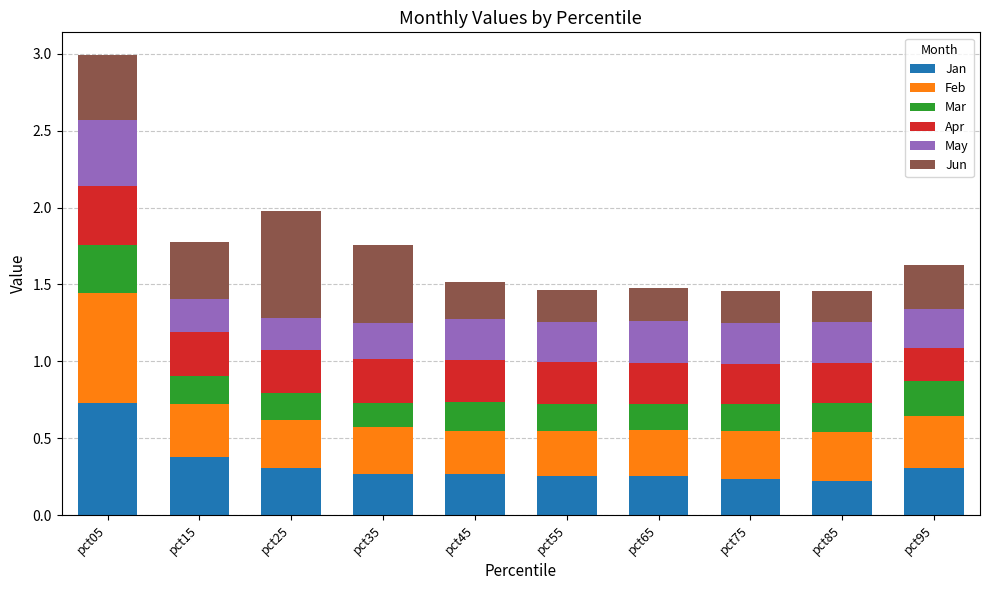

What are all the series names shown in the legend?

Jan, Feb, Mar, Apr, May, Jun